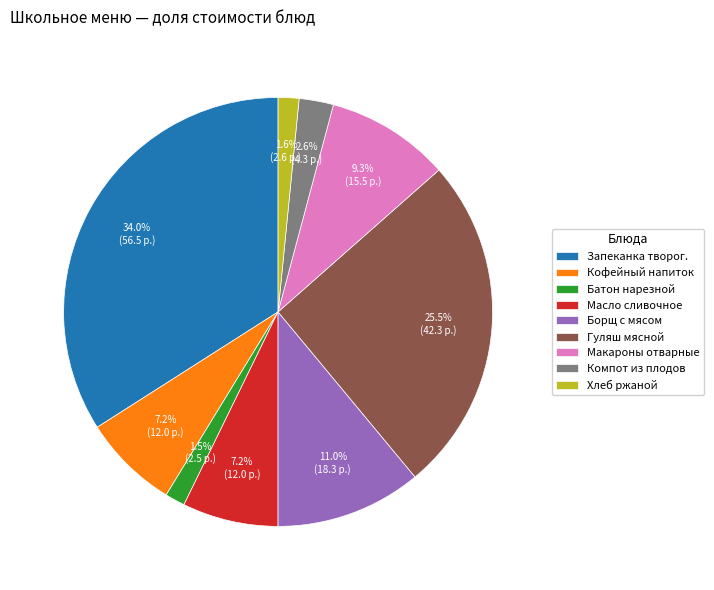

Does Гуляш мясной account for over 50% of the chart?

No